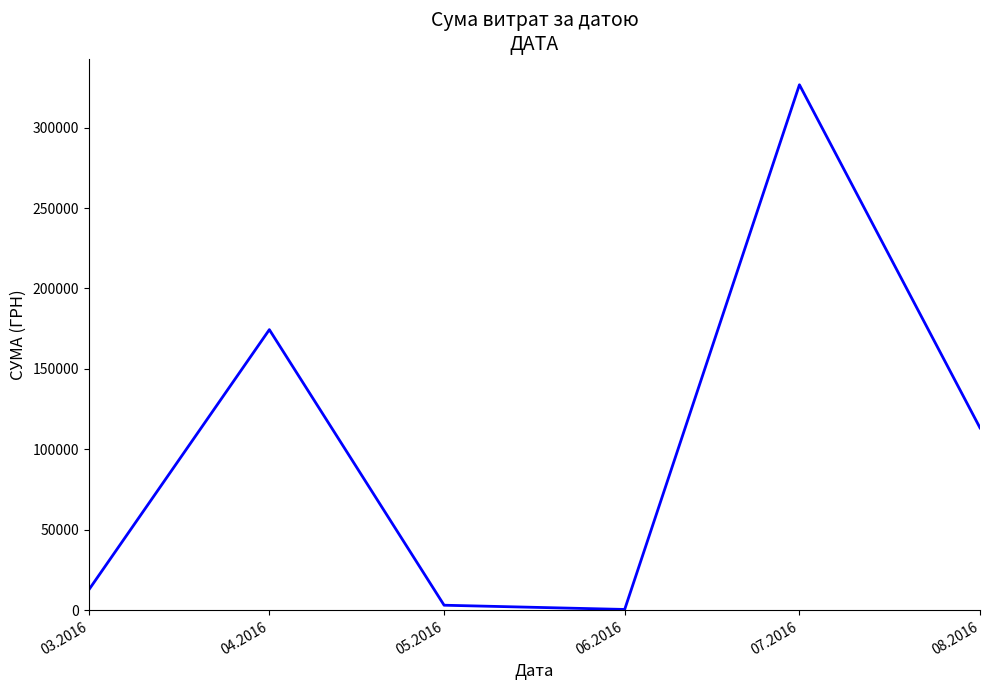

What is the greatest value displayed?

326572.3